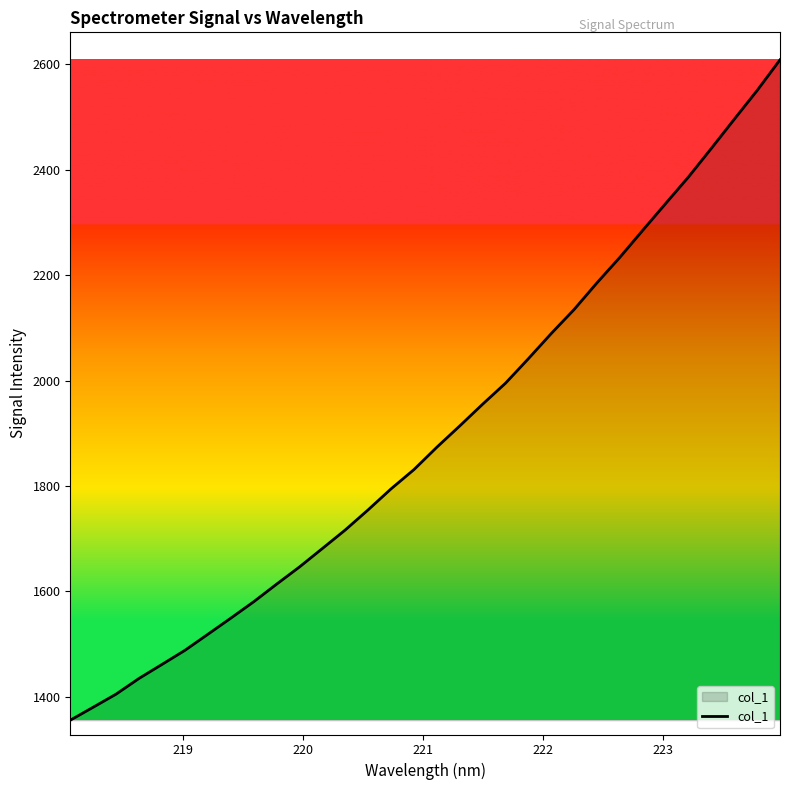

Does the chart have visible grid lines?

No